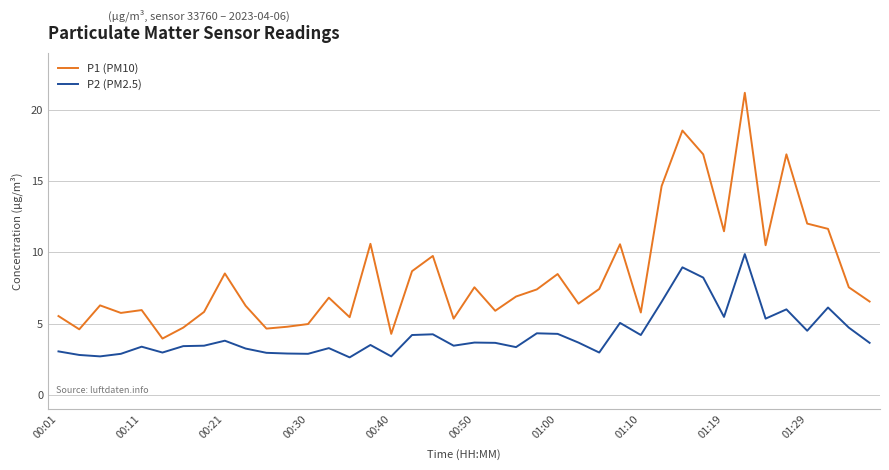

True or false: P1 (PM10) and P2 (PM2.5) cross at least once.

False